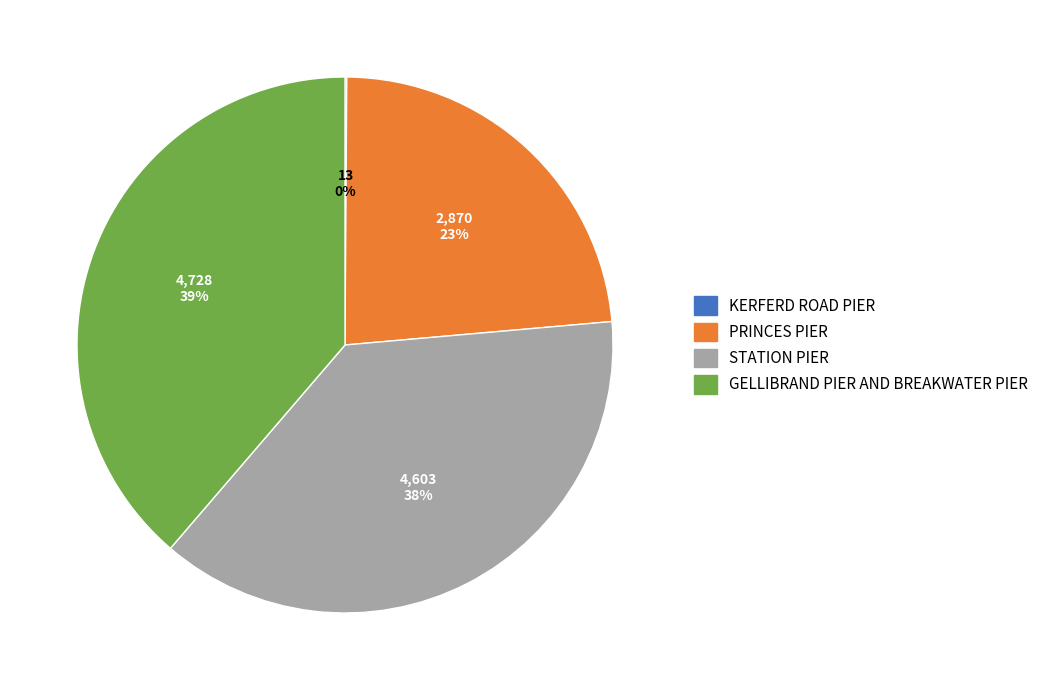

Which slice is the largest?

GELLIBRAND PIER AND BREAKWATER PIER